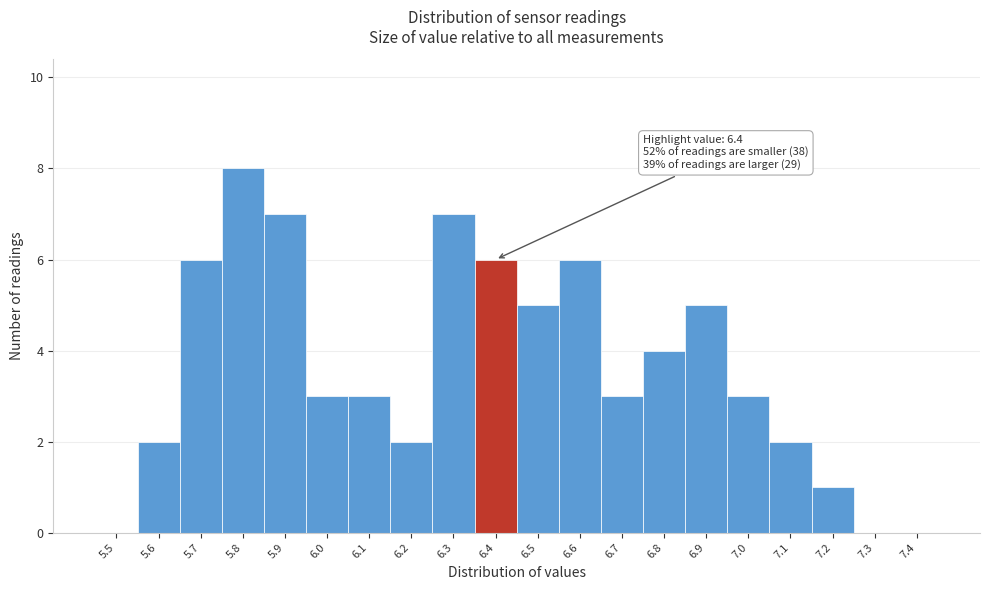

Reading right to left, transcribe all the data shown in this chart.

7.4=0	7.3=0	7.2=1	7.1=2	7.0=3	6.9=5	6.8=4	6.7=3	6.6=6	6.5=5	6.4=6	6.3=7	6.2=2	6.1=3	6.0=3	5.9=7	5.8=8	5.7=6	5.6=2	5.5=0